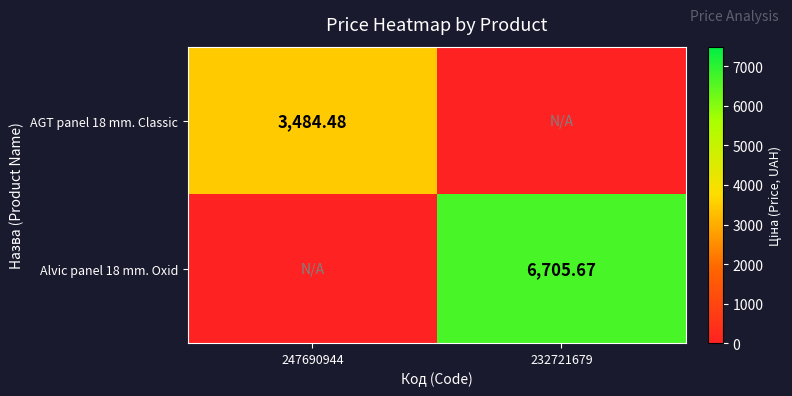

What is the greatest value displayed?

6705.7